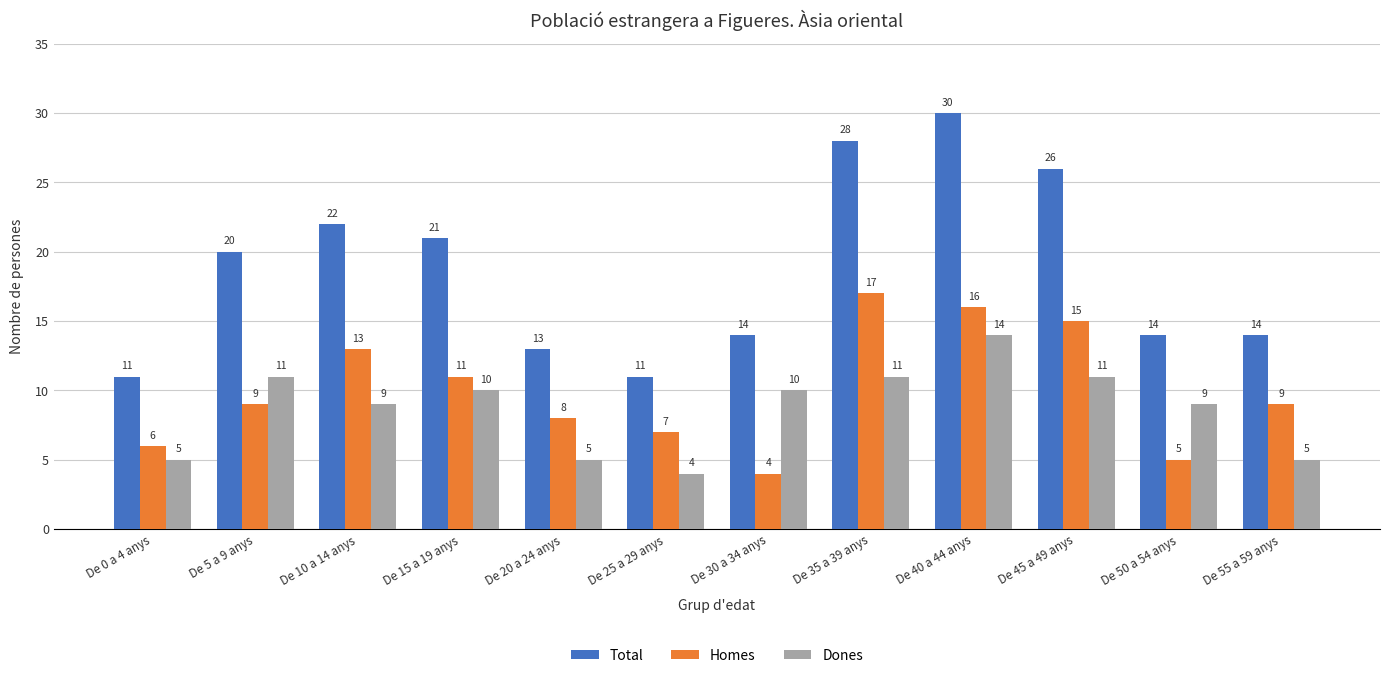

Reading left to right, list all the values displayed in this chart.

Total: 11	20	22	21	13	11	14	28	30	26	14	14
Homes: 6	9	13	11	8	7	4	17	16	15	5	9
Dones: 5	11	9	10	5	4	10	11	14	11	9	5